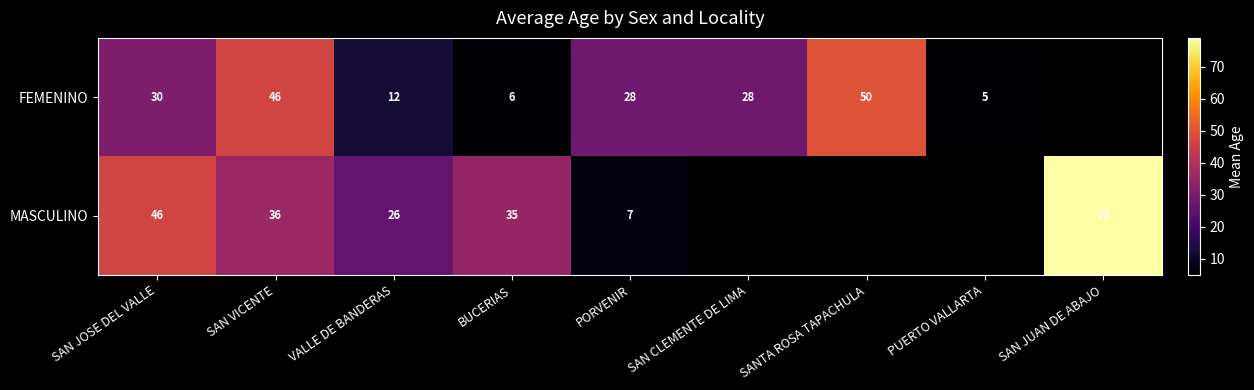

At VALLE DE BANDERAS, list the series in order from smallest to largest.

FEMENINO, MASCULINO